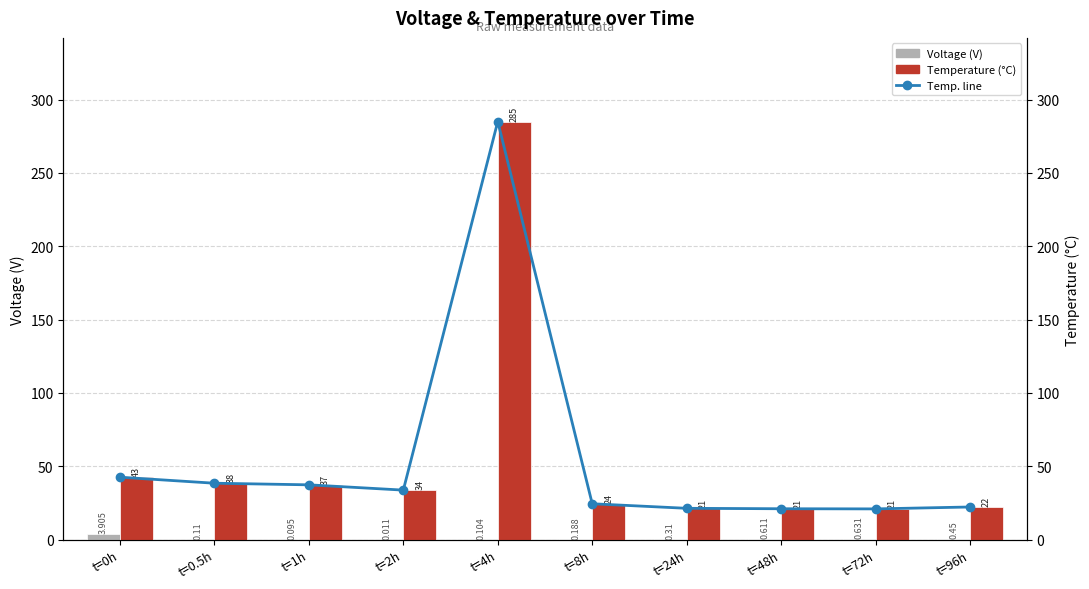

At how many categories does at least one series exceed 112?

1